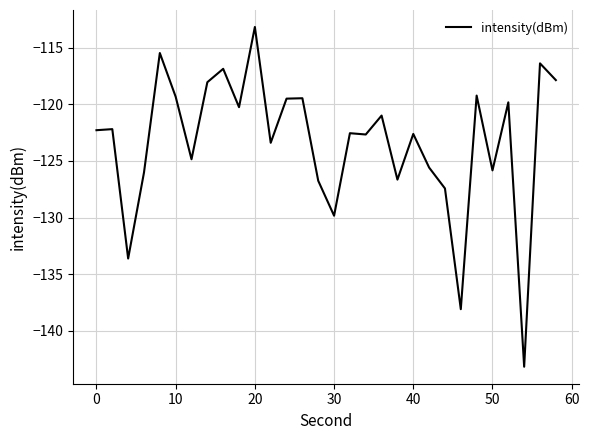

What is the difference between the maximum and minimum values?

30.0